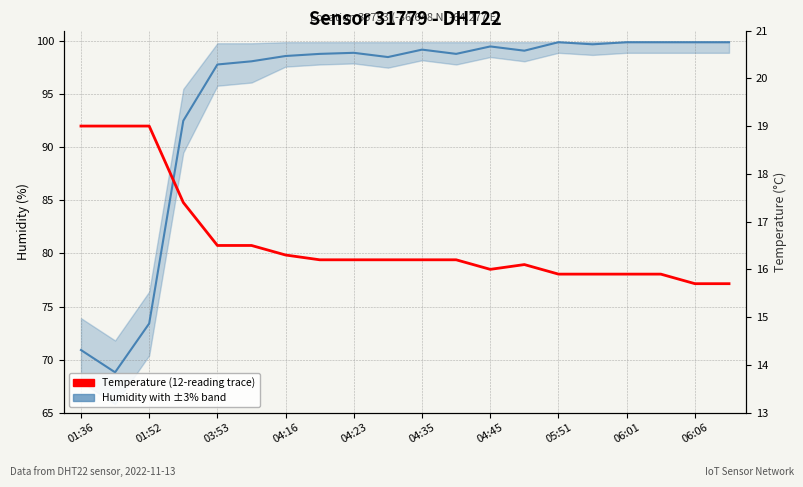

In Humidity with ±3% band, how many points are higher than both neighbors (excluding endpoints)?

4